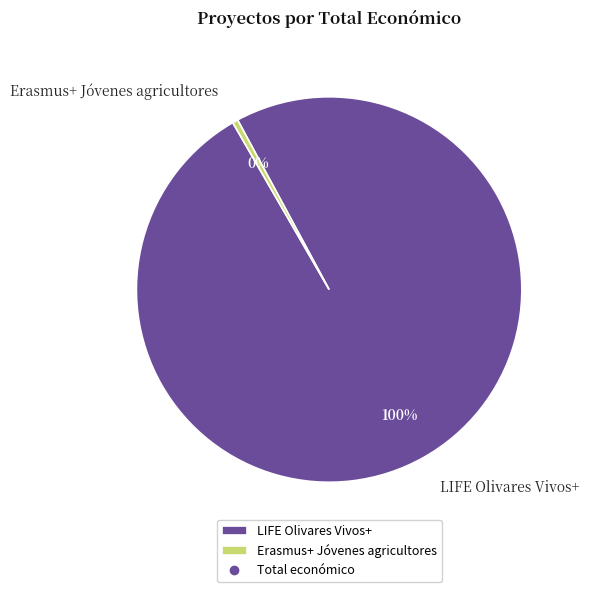

Is there any slice that represents more than half of the pie?

Yes